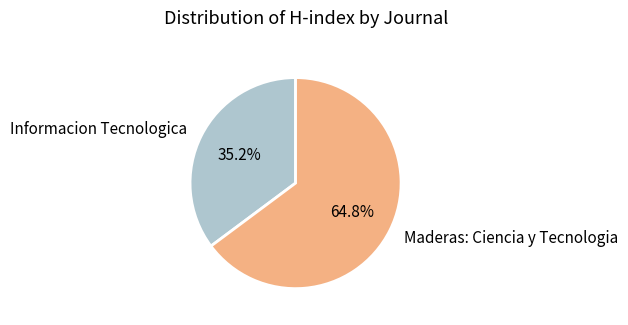

Which category has the smallest portion of the pie?

Informacion Tecnologica